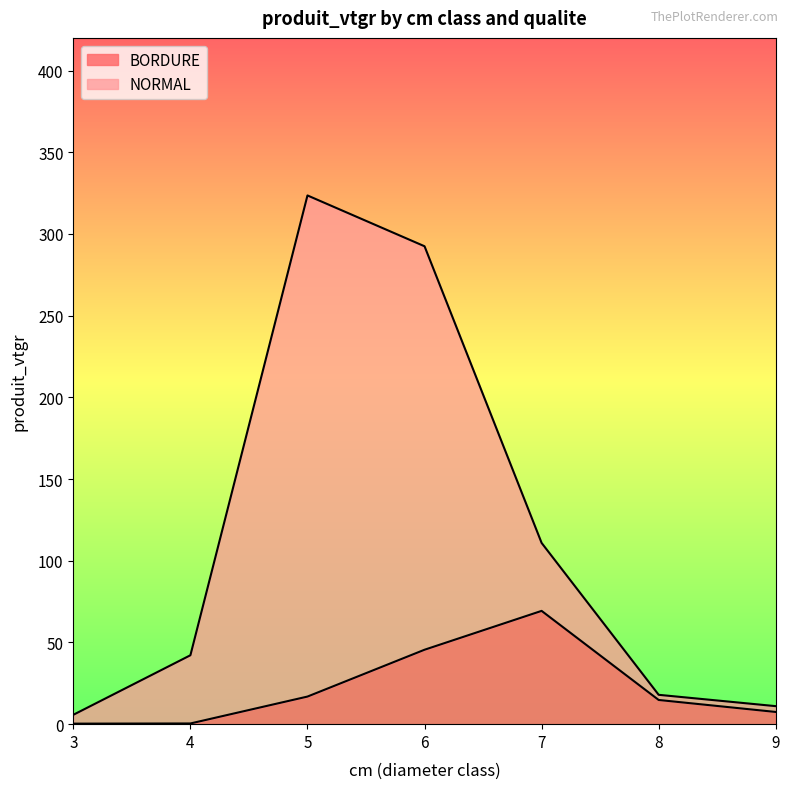

Rank the series by their maximum value, from lowest to highest.

BORDURE, NORMAL